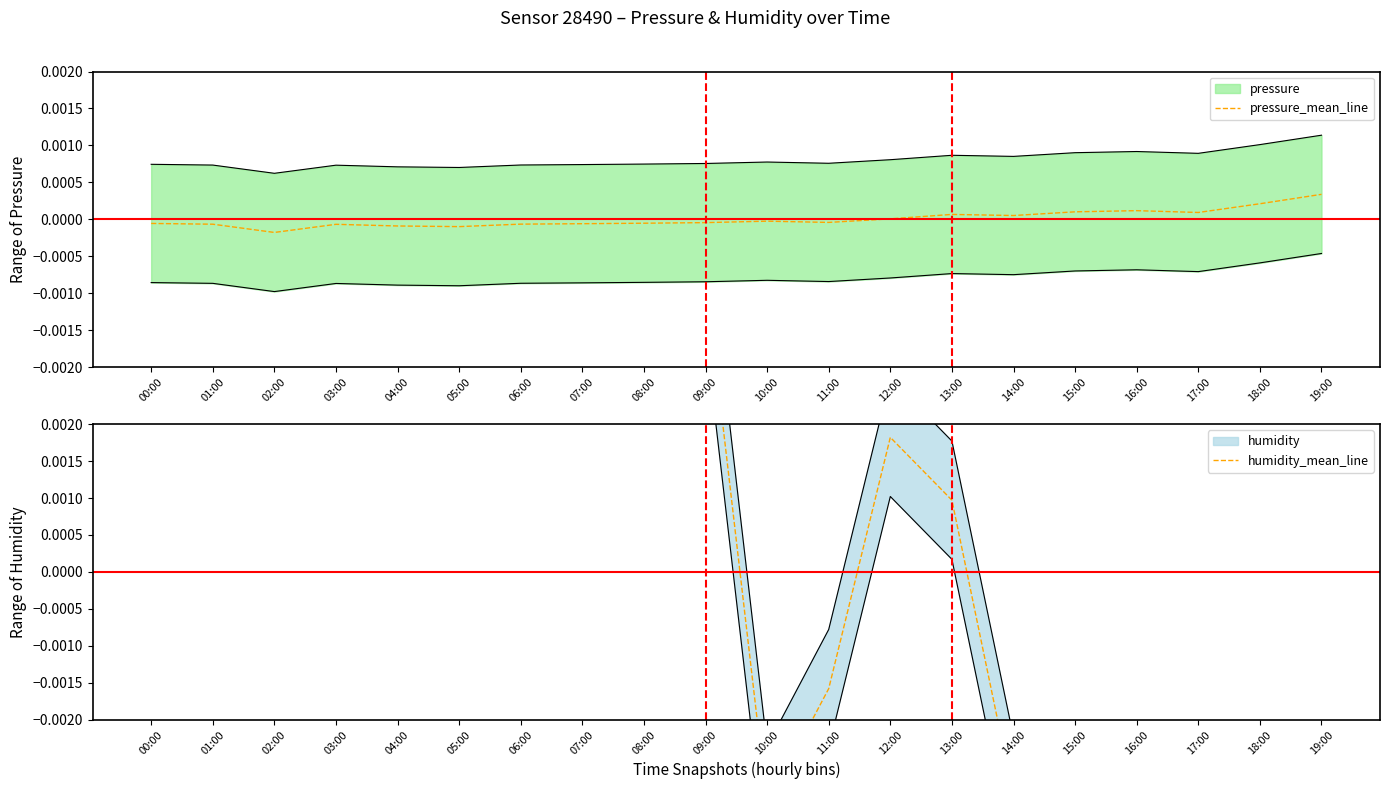

True or false: pressure_mean_line has a value of -0.0 at 01:00.

False